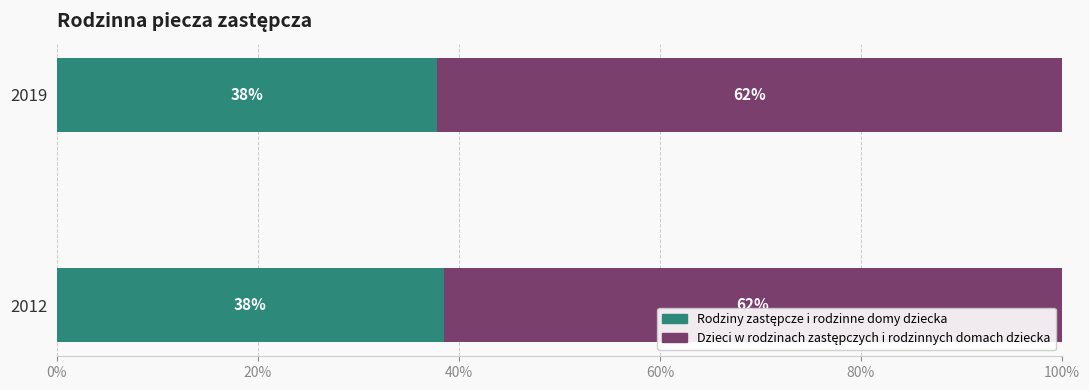

What is the total value across all series at 2012?

100.0